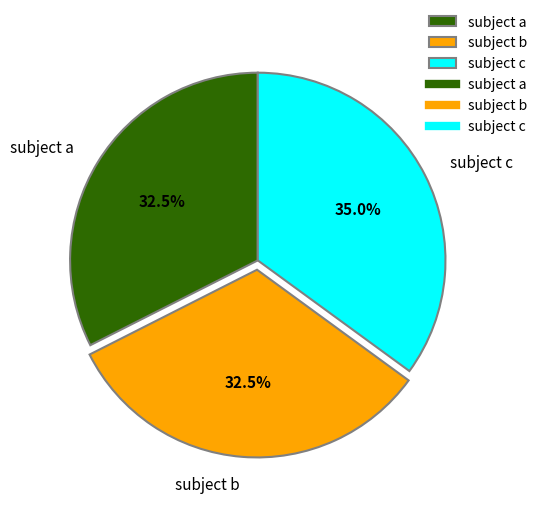

Combined, what portion of the pie is subject a and subject c?

67.5%